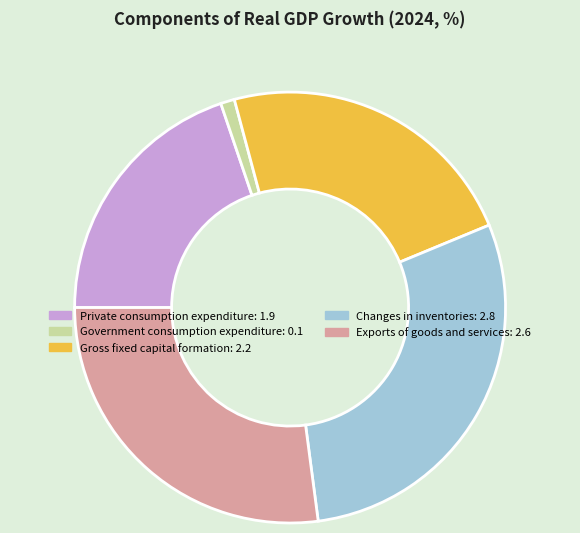

What is the smallest slice in the pie chart?

Government consumption expenditure